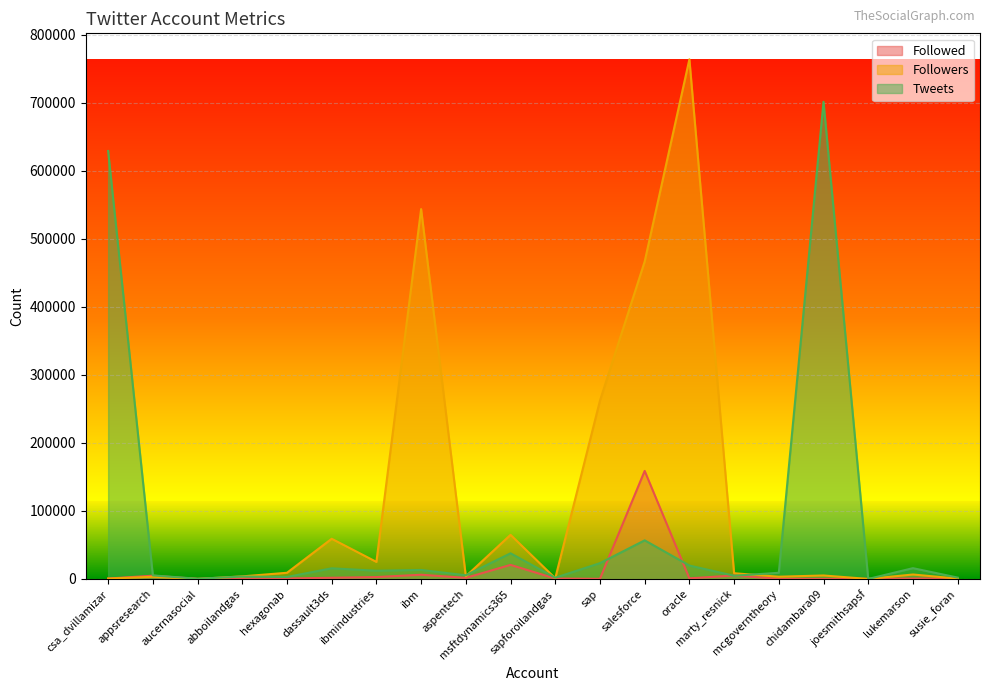

What is the average value of the Followed series?

10362